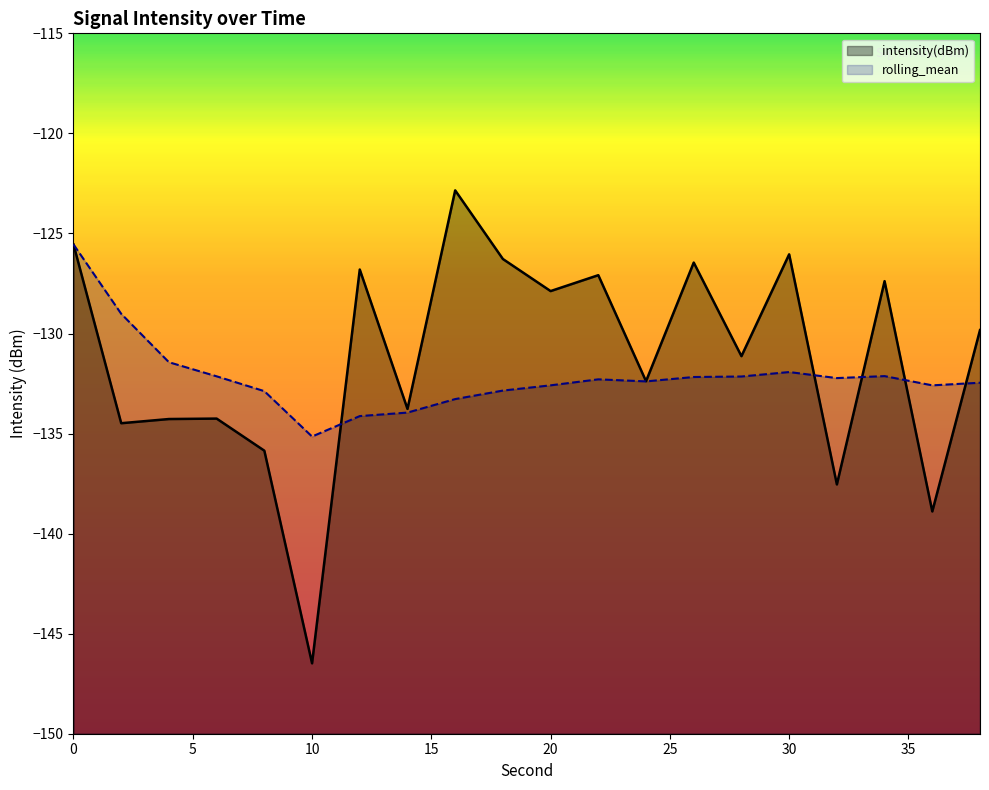

In intensity(dBm), how many points are lower than both neighbors (excluding endpoints)?

8